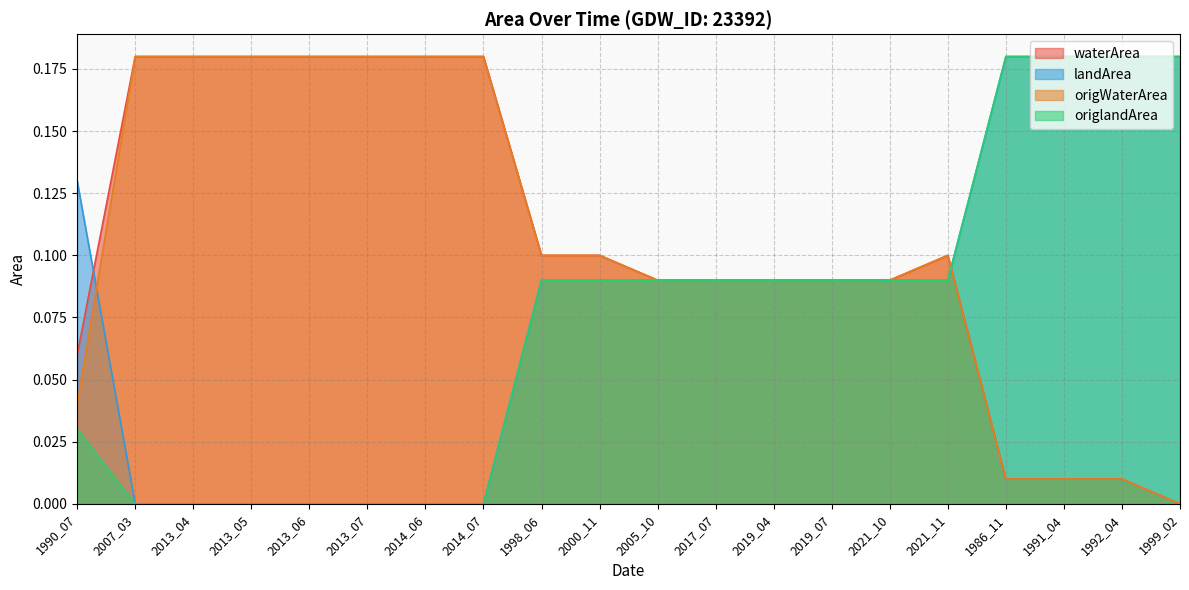

How many data points in origlandArea are above 0?

13